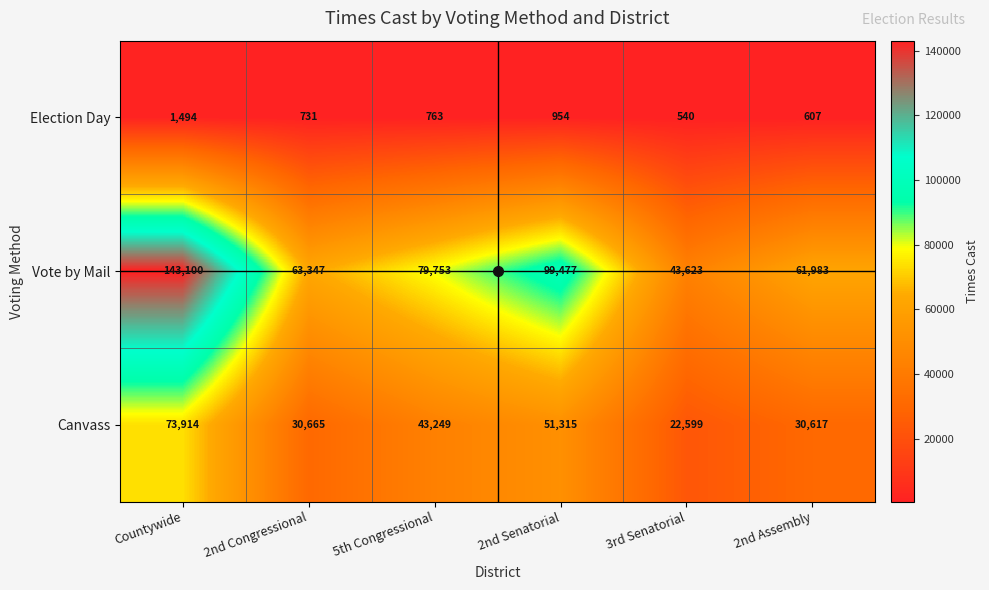

At which category is the sum across all series the highest?

Countywide